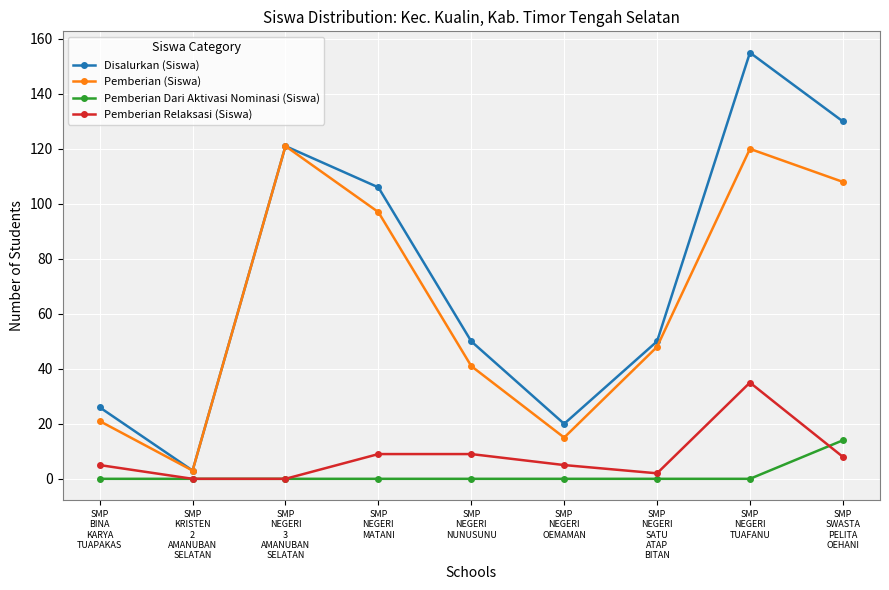

At SMP
SWASTA
PELITA
OEHANI, list the series in order from smallest to largest.

Pemberian Relaksasi (Siswa), Pemberian Dari Aktivasi Nominasi (Siswa), Pemberian (Siswa), Disalurkan (Siswa)